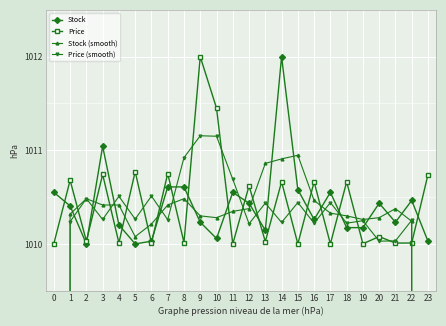

How many interior local peaks does the Price series have?

10